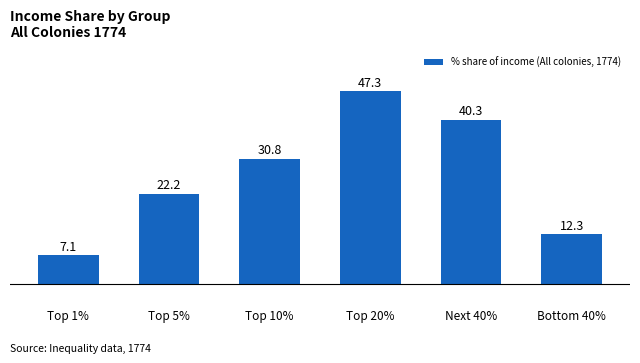

List the labels in order of value, smallest first.

Top 1%, Bottom 40%, Top 5%, Top 10%, Next 40%, Top 20%